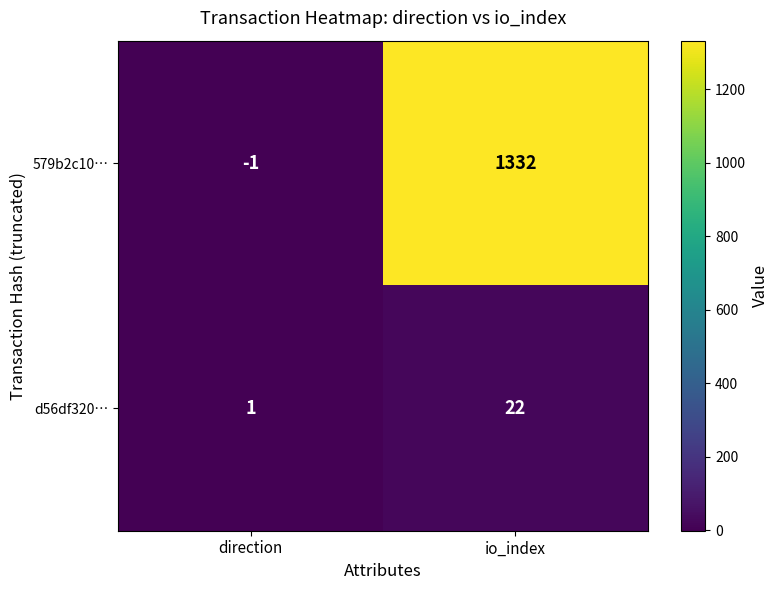

Which series has the largest range (max minus min)?

579b2c10…